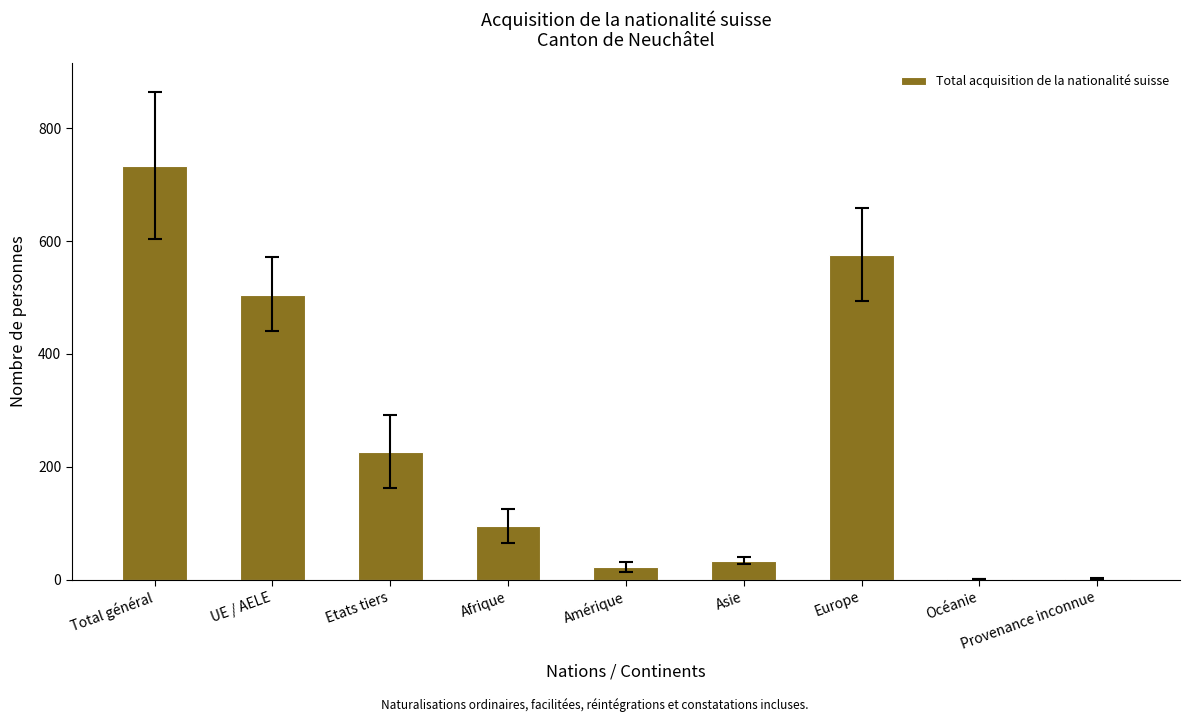

Between Afrique and Océanie, which is larger?

Afrique